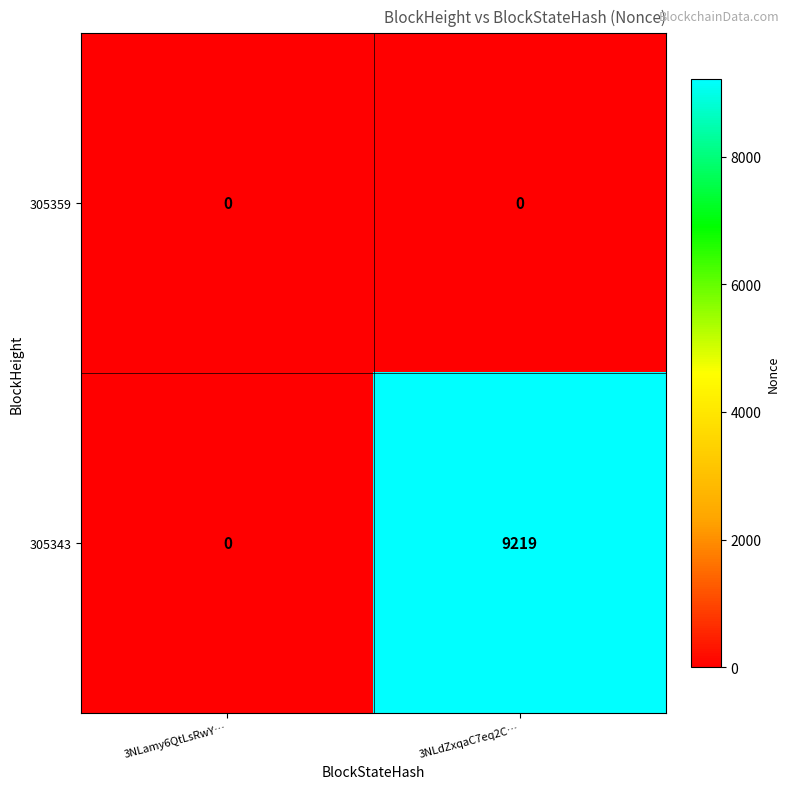

List the series in order of their overall mean, lowest first.

305359, 305343